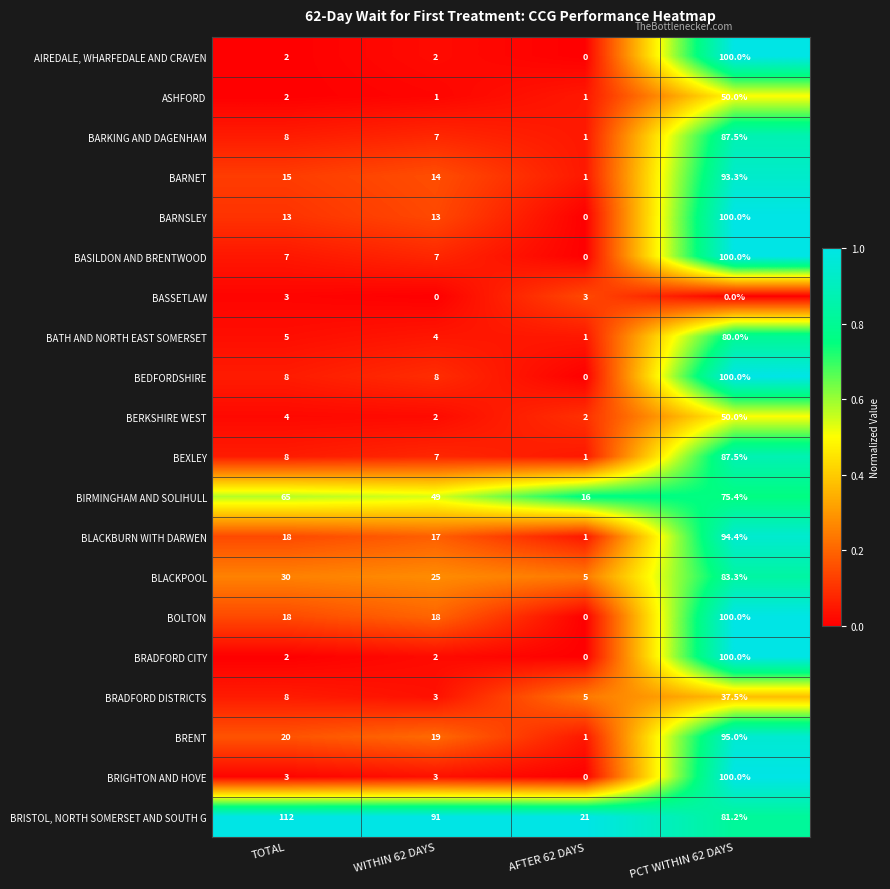

Which category has the highest value across all series?

TOTAL